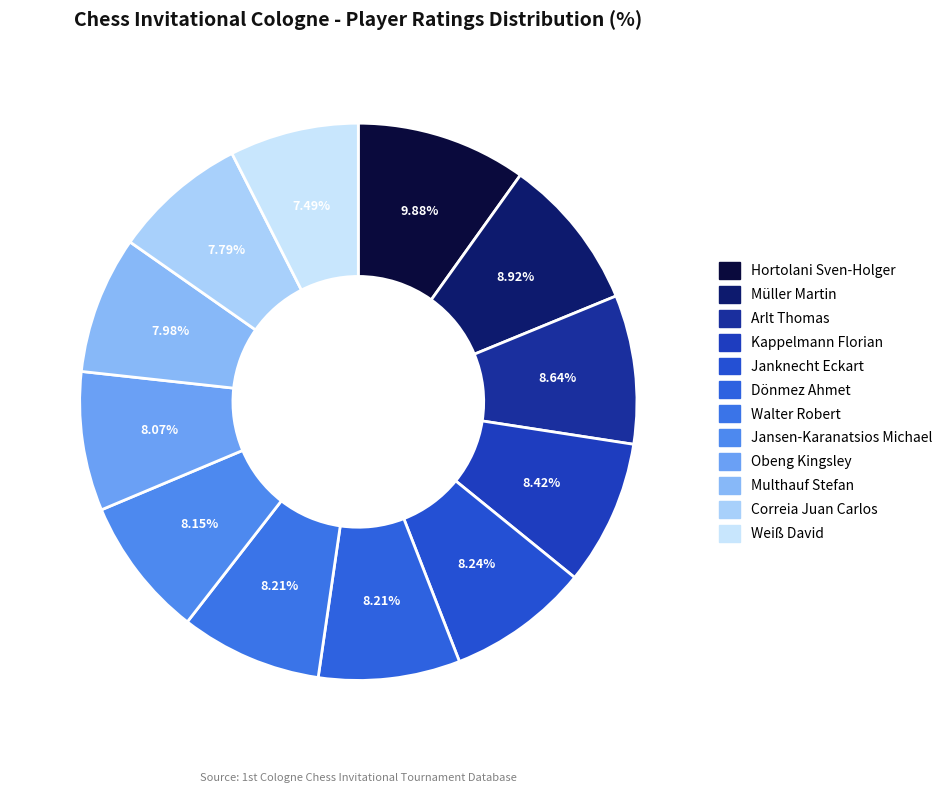

How many slices are in this pie chart?

12